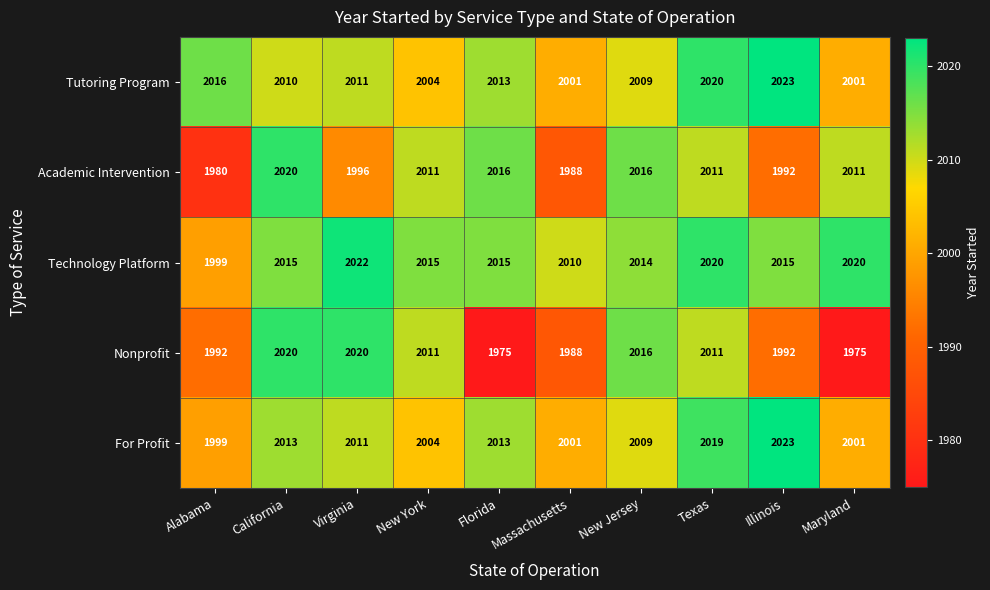

Which series changed the most between Alabama and California?

Academic Intervention